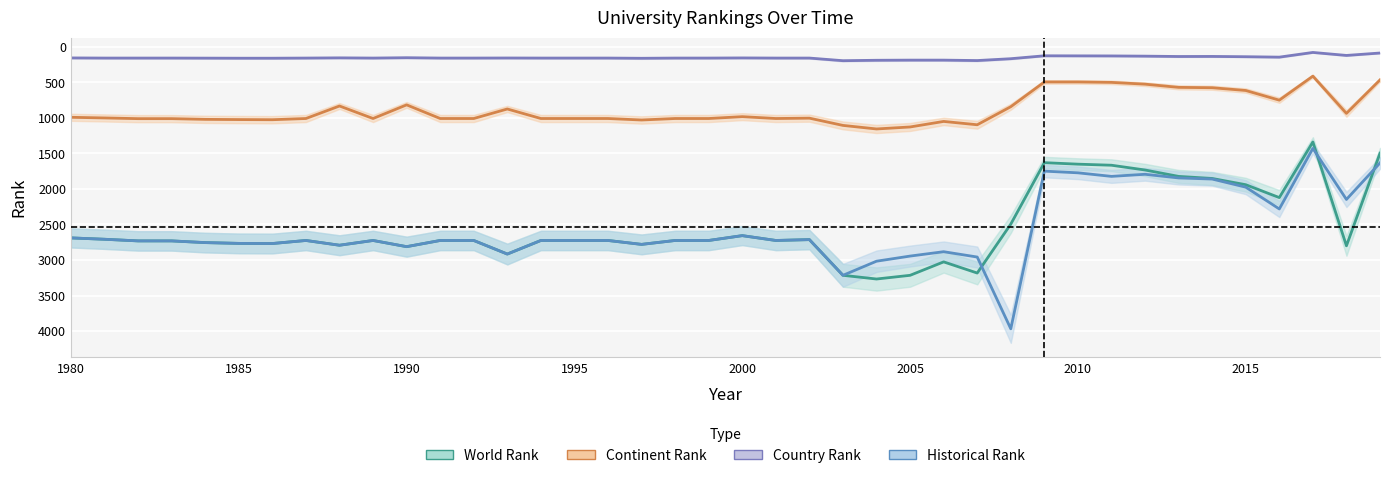

What is the sum of all country rank values?

6181.0